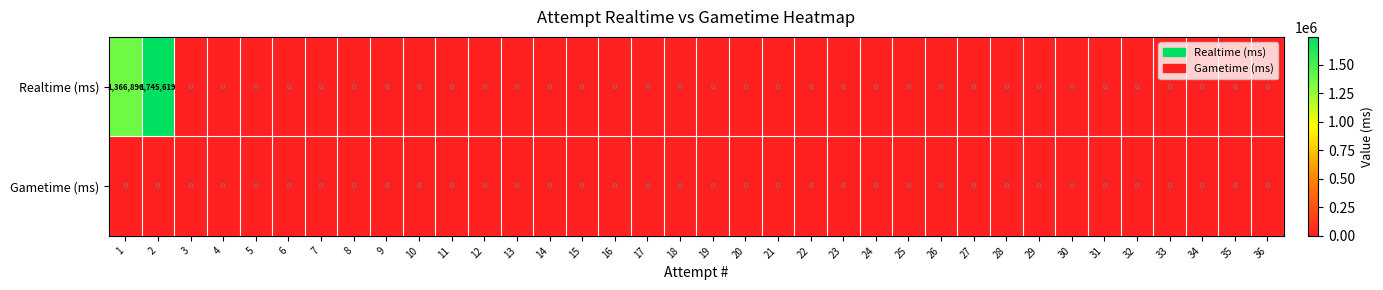

What is the sum of all Realtime (ms) values?

3112515